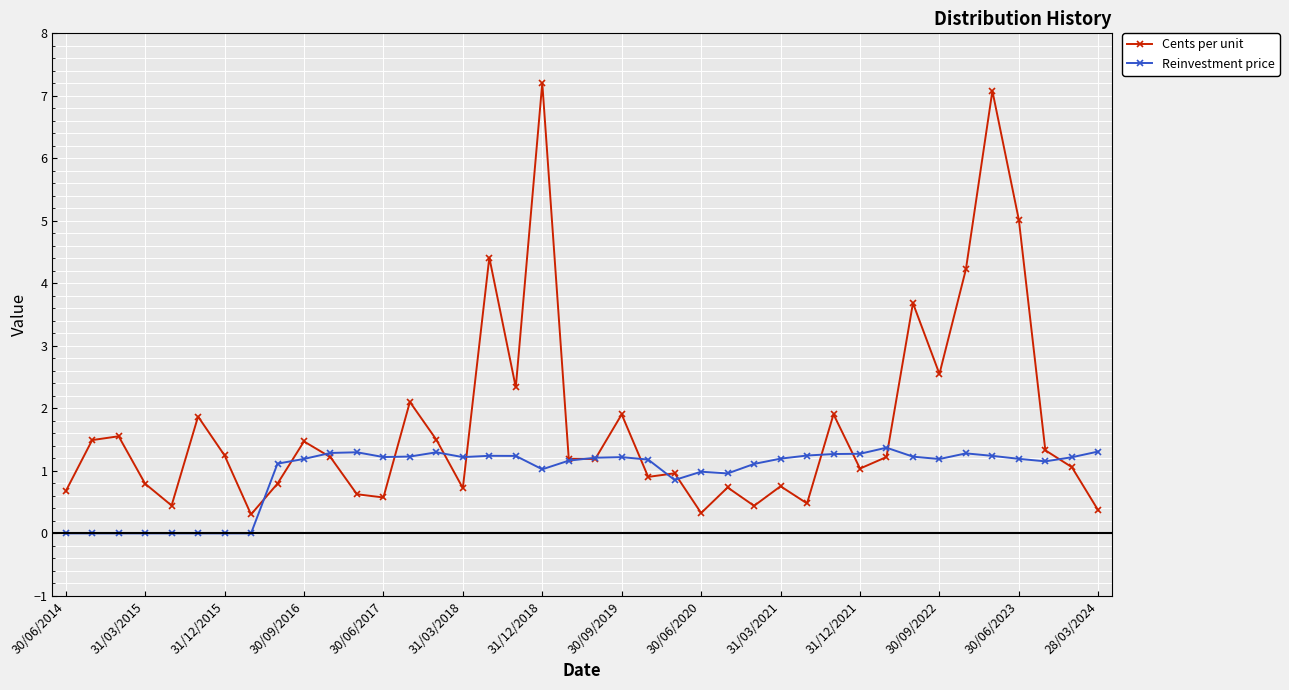

What are all the series names shown in the legend?

Cents per unit, Reinvestment price